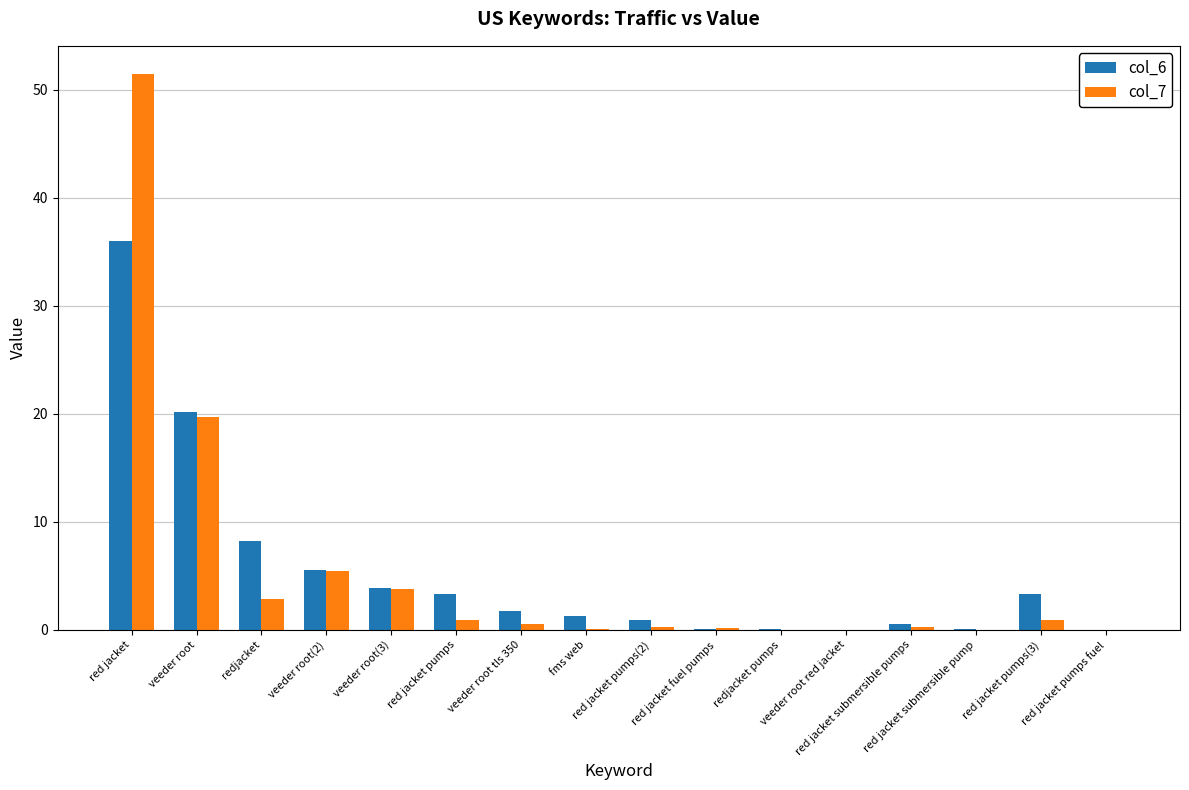

What is the sum of all col_7 values?

86.5